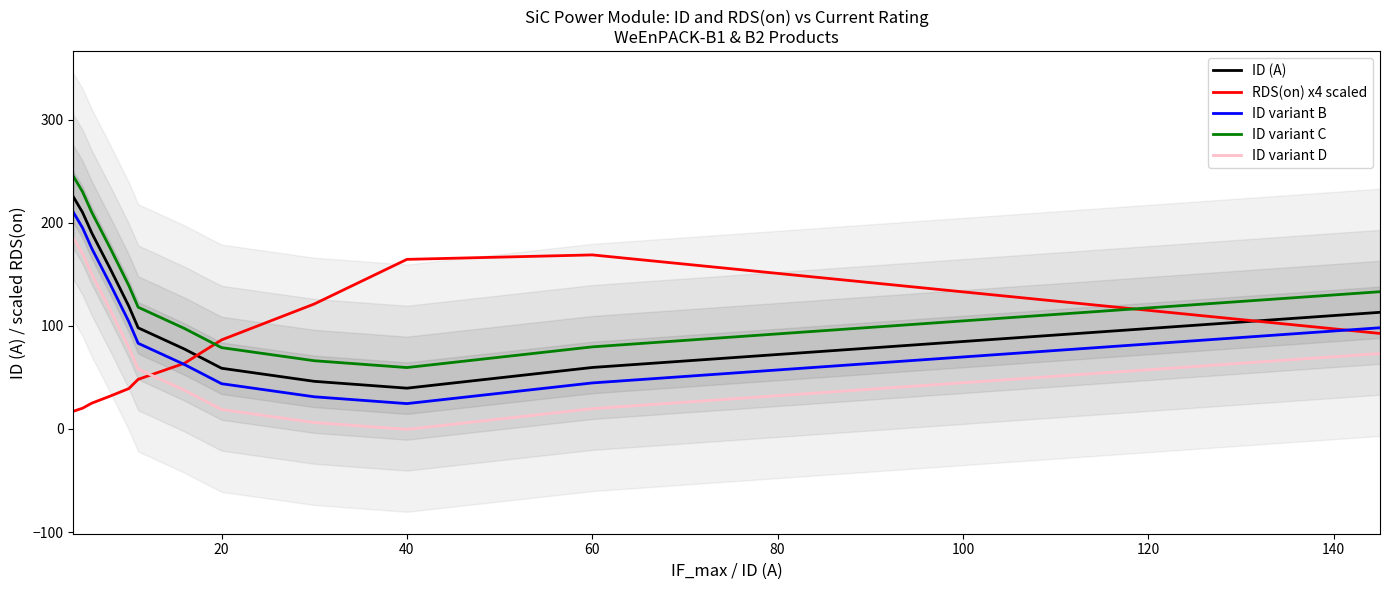

What is the difference between the maximum and minimum values in the ID variant B series?

185.8